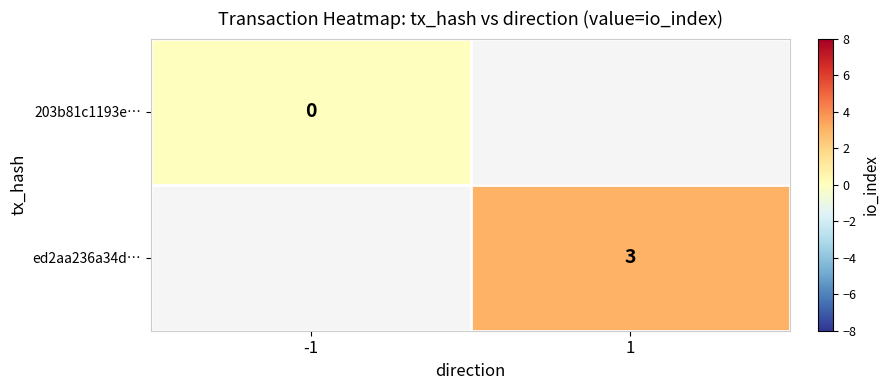

The value of ed2aa236a34d… at 1 is 2.0. True or false?

False